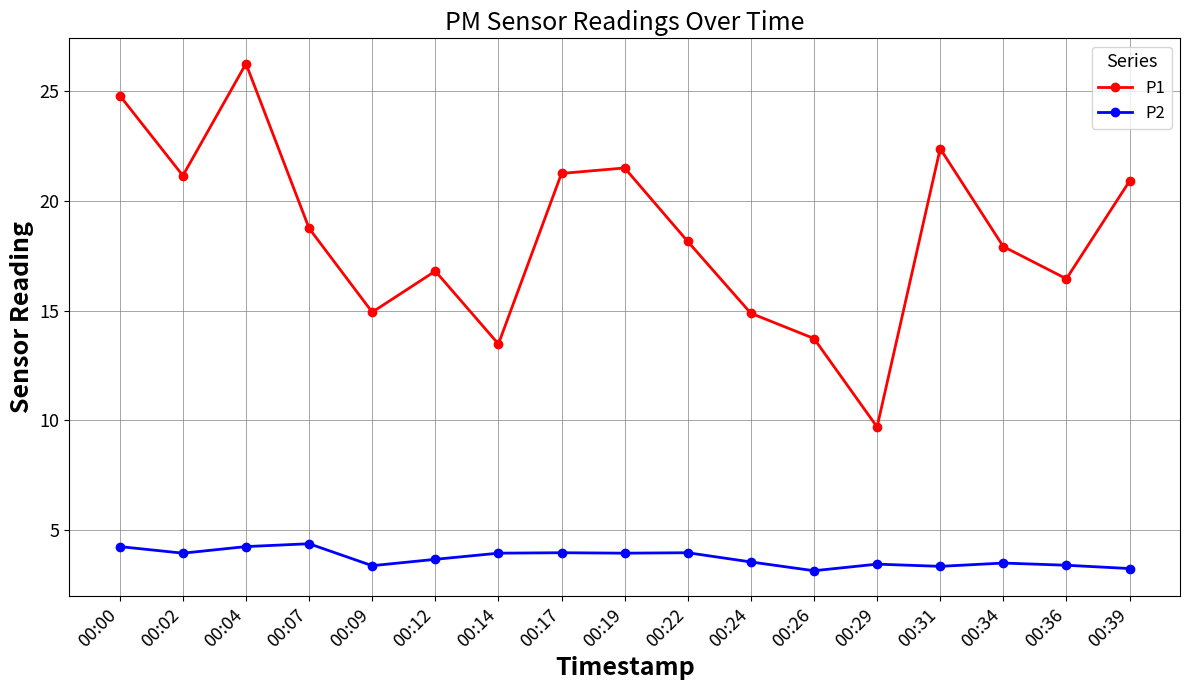

Is the value of P1 at 00:09 greater than the value of P2 at 00:34?

Yes